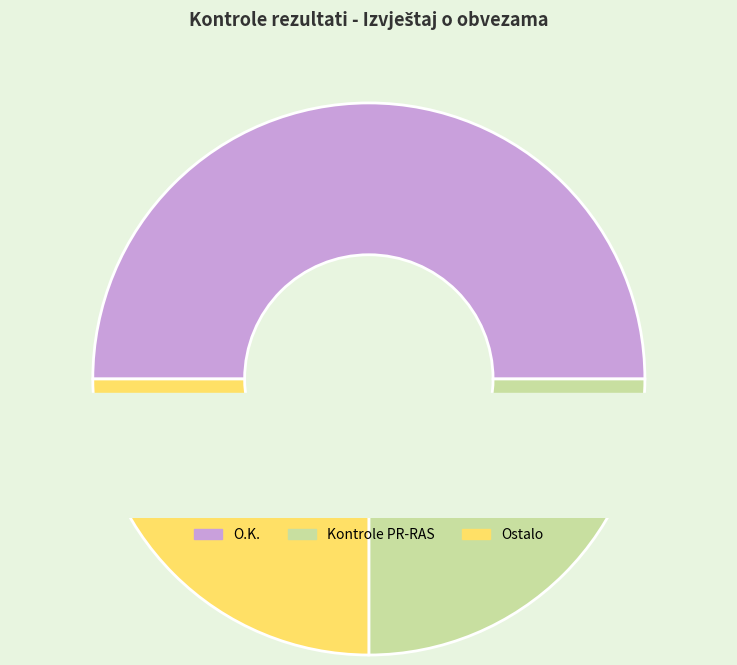

How many segments does this pie chart have?

3